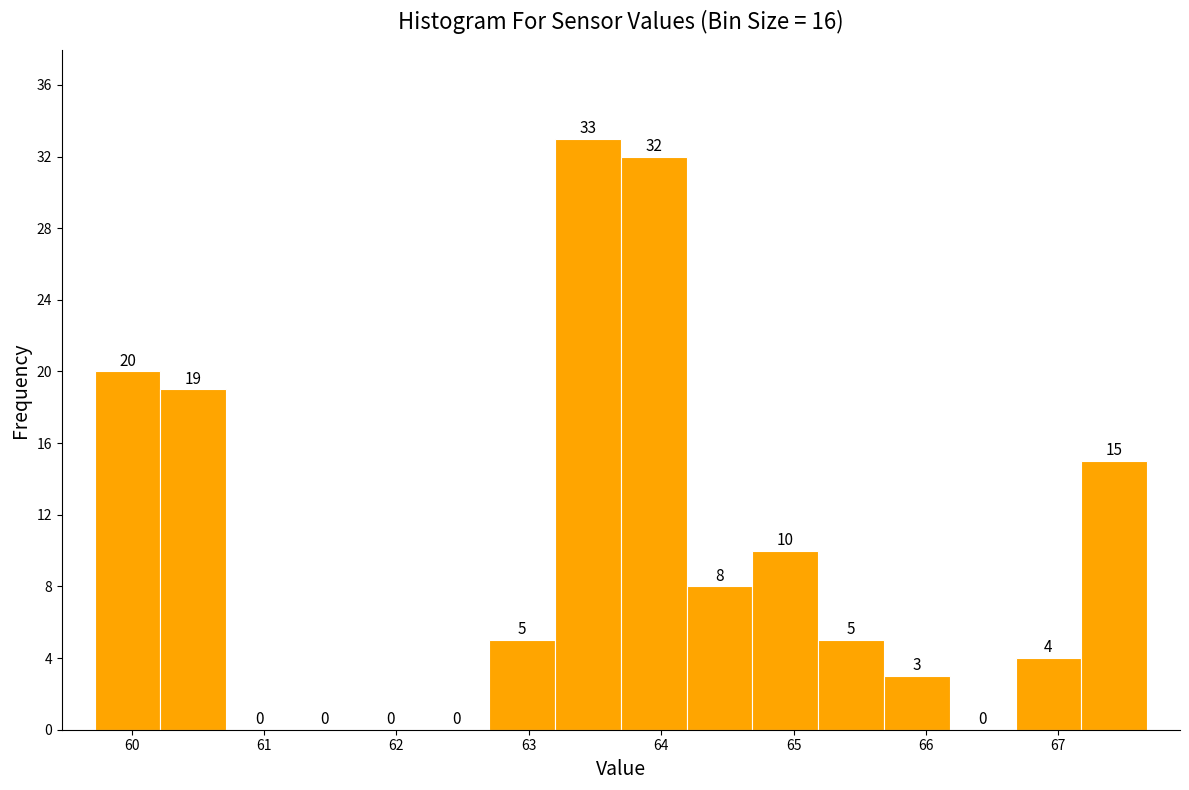

Over which range of the x-axis is the bar tallest?

63.2 to 63.7